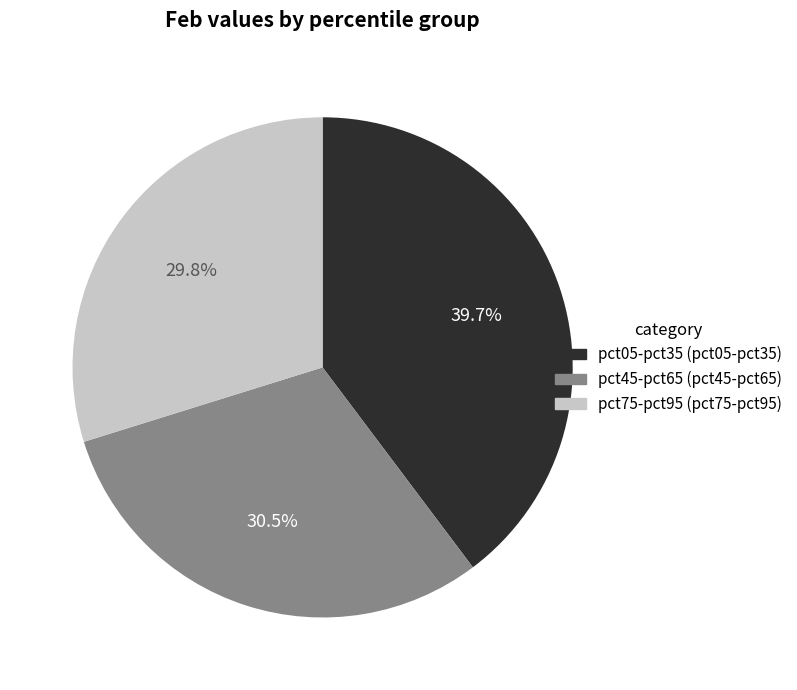

Is there a majority slice in this chart?

No